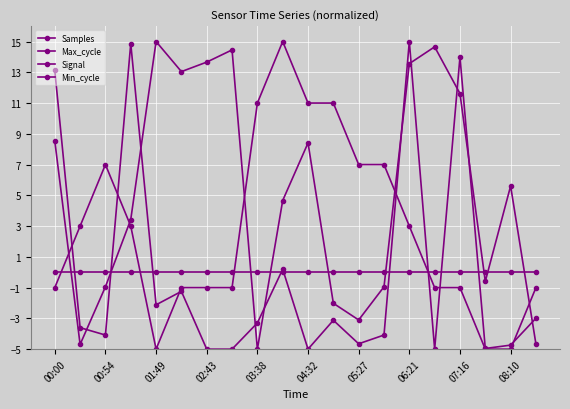

Which series has the largest range (max minus min)?

Samples